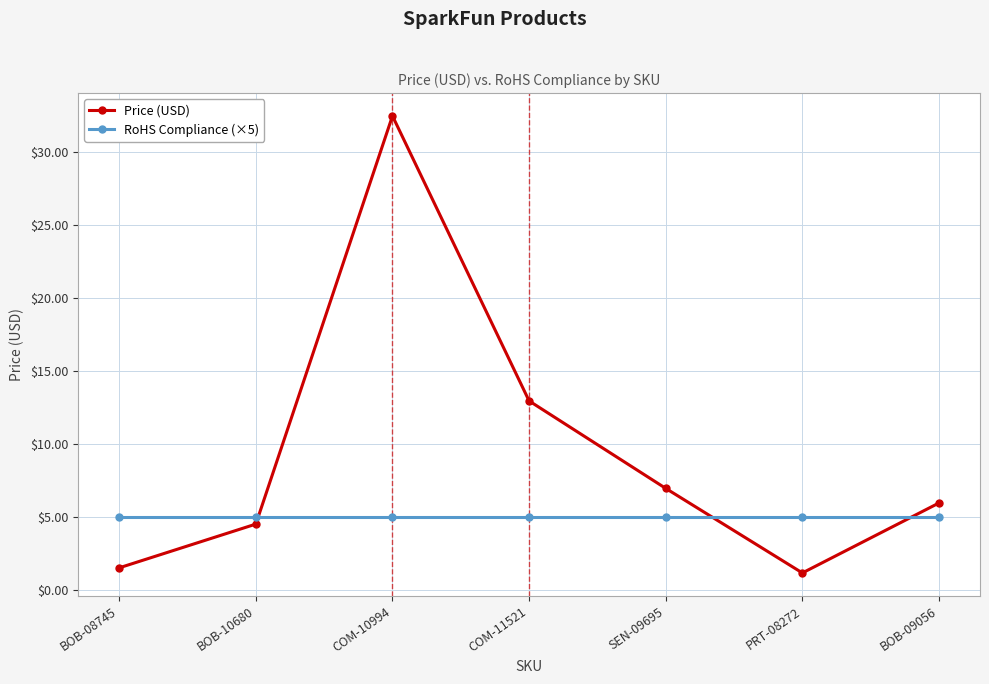

Which series has the widest spread of values?

Price (USD)